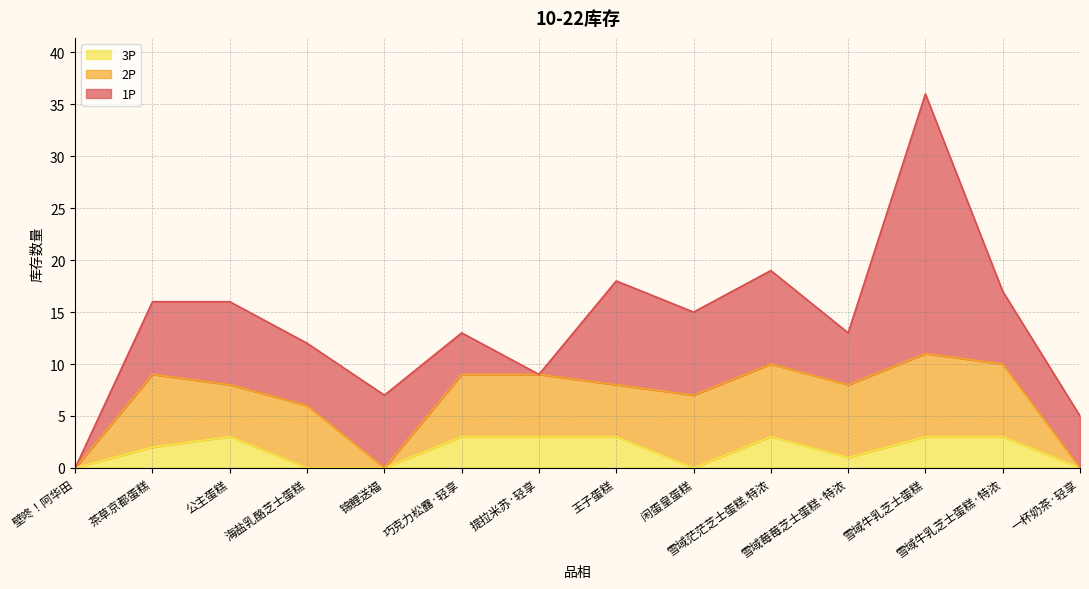

How many lines are shown in the chart?

3